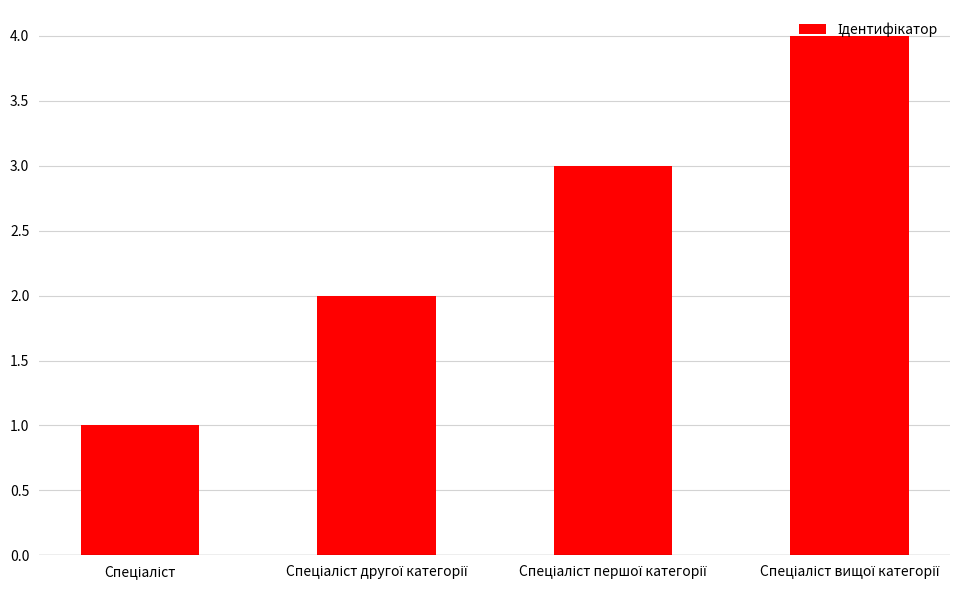

What is the sum of all values?

10